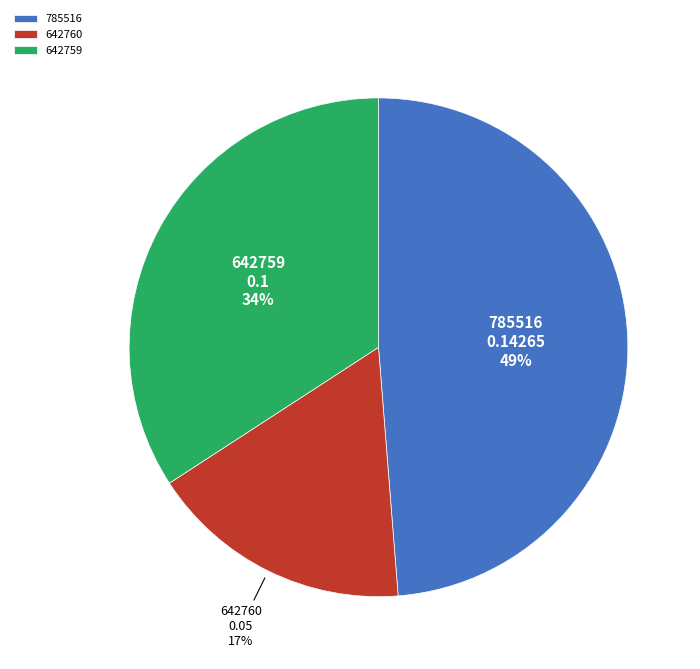

To the nearest percent, what is the difference between the largest and smallest slice percentages?

32%